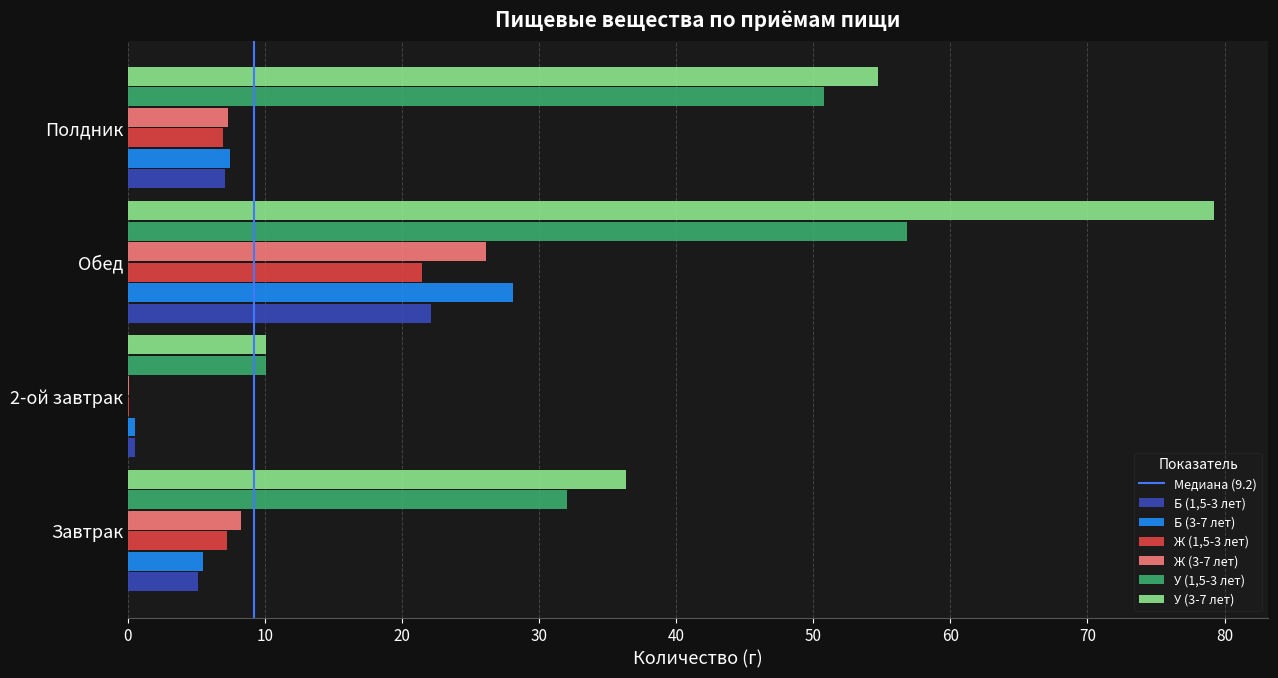

Between Завтрак and Полдник, which series saw the biggest shift?

У (1,5-3 лет)